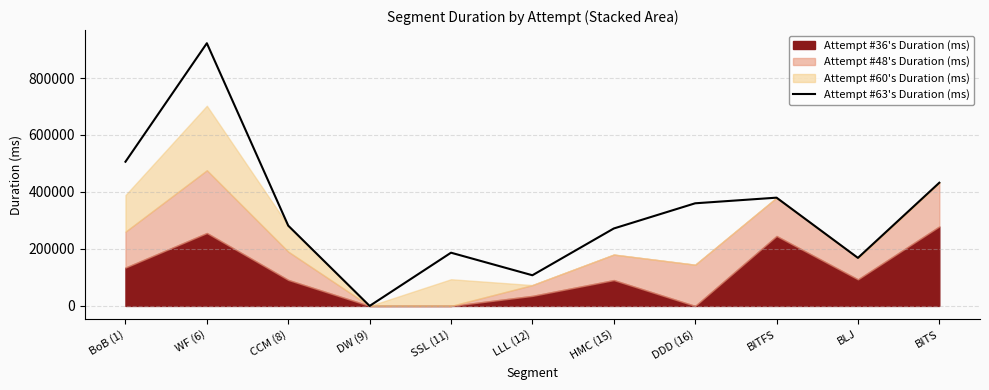

Does the chart have visible grid lines?

Yes